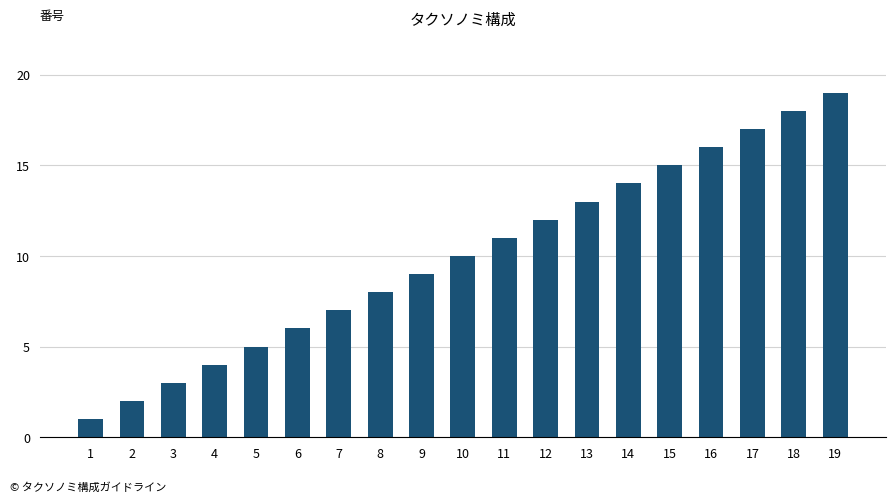

True or false: the data shows 5 at 8.

False